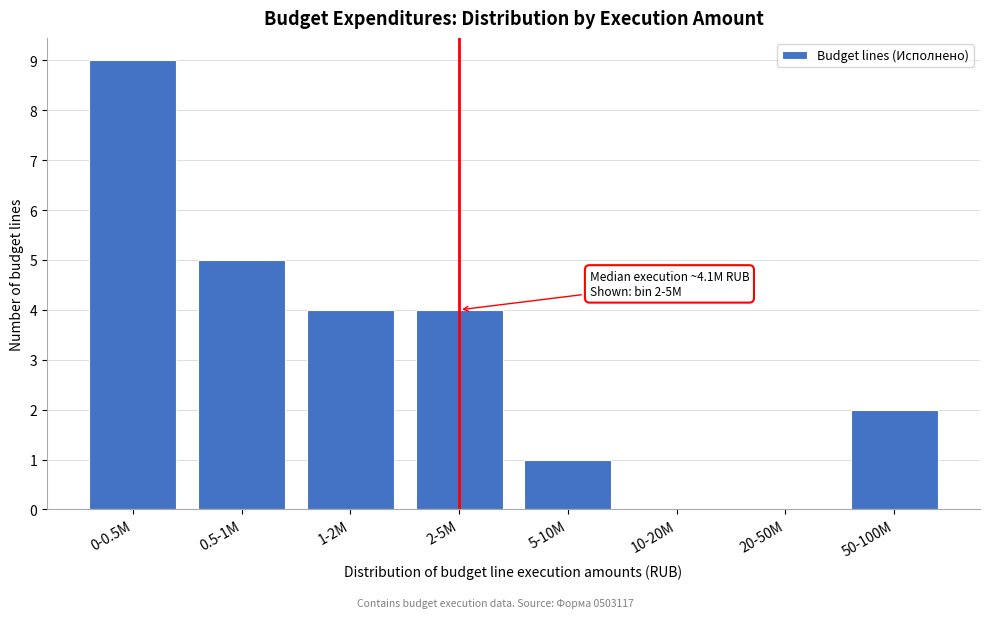

Reading left to right, what are all the values shown in this chart?

0-0.5M=9	0.5-1M=5	1-2M=4	2-5M=4	5-10M=1	10-20M=0	20-50M=0	50-100M=2